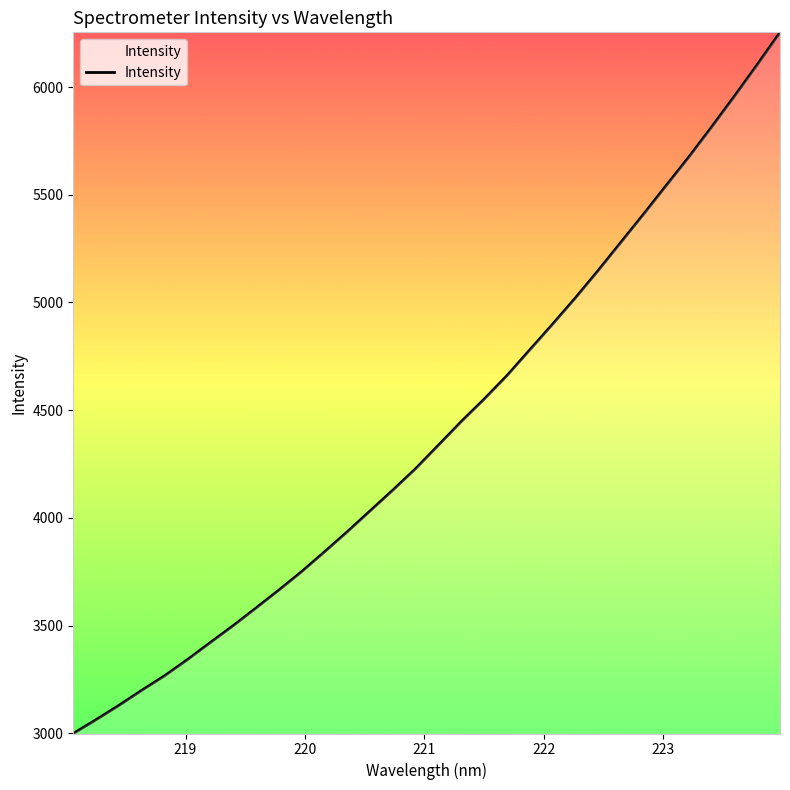

What is the smallest value displayed?

2998.7